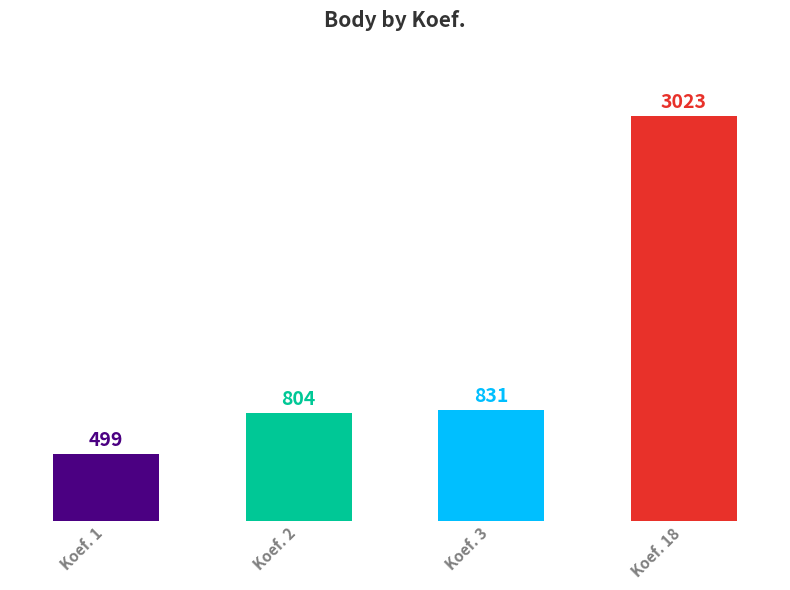

Reading right to left, what are all the values shown in this chart?

3023	831	804	499